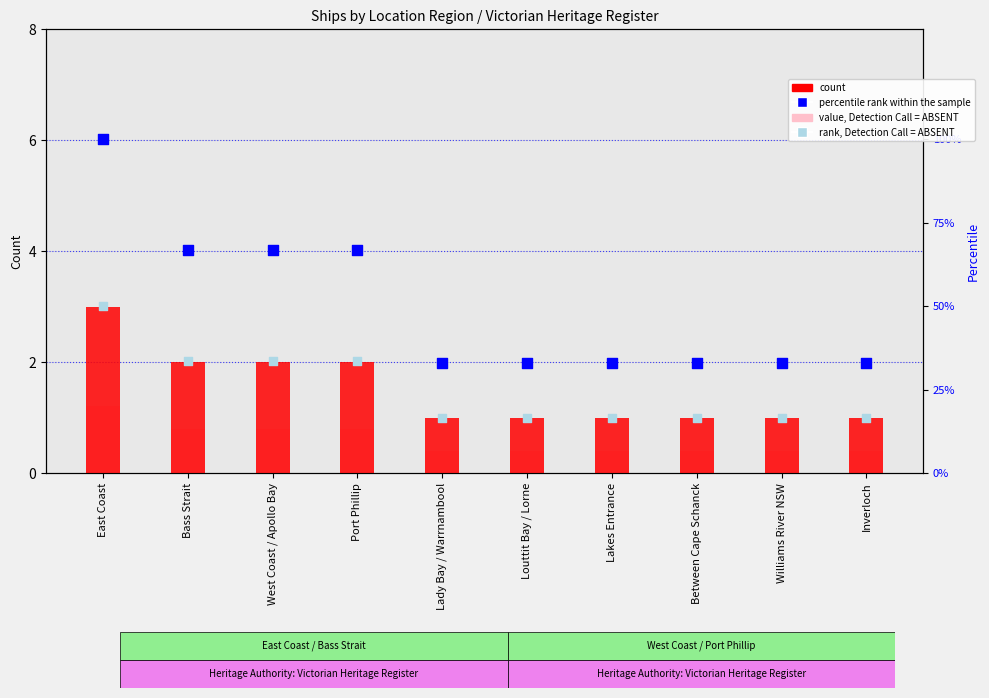

At how many categories does at least one series exceed 91?

1